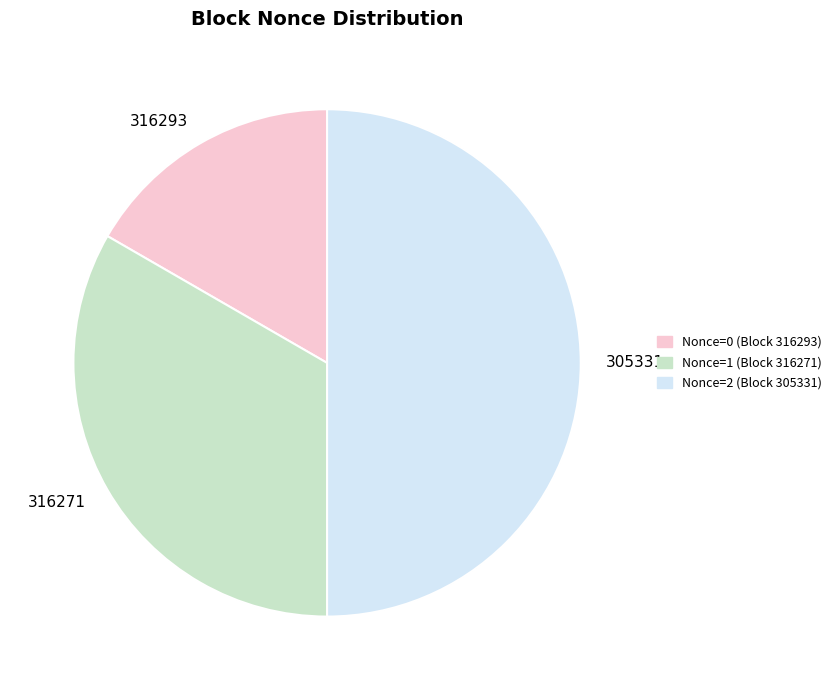

Combined, do 305331 and 316271 account for over 50%?

Yes